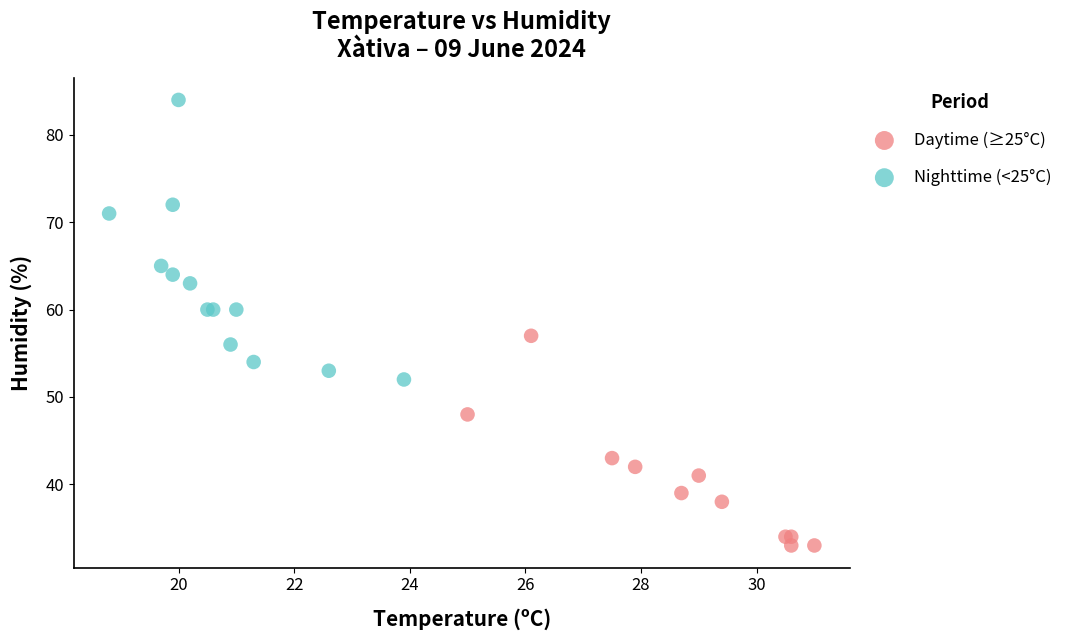

Which series contains the highest Y value?

Nighttime (<25°C)